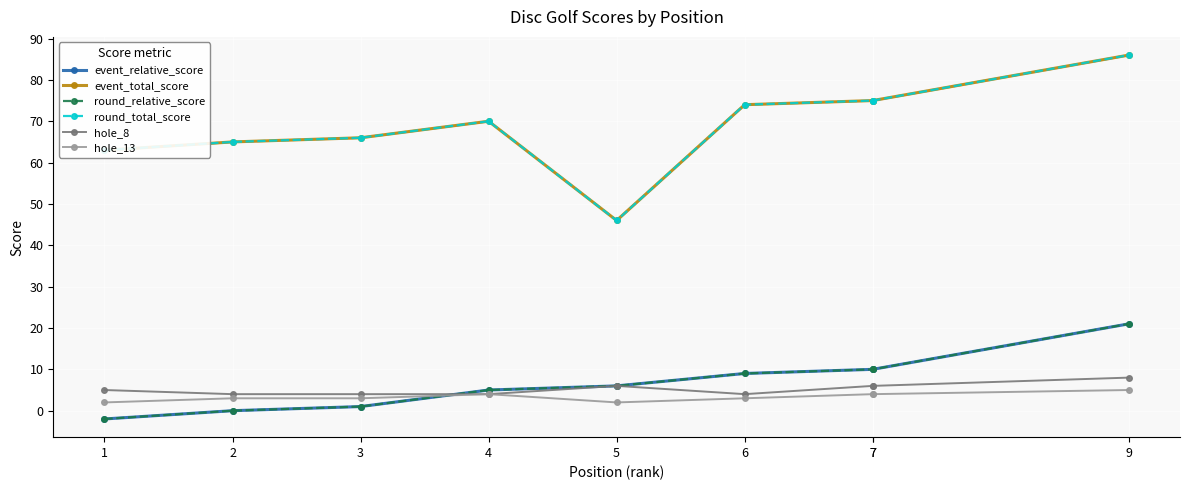

Reading left to right, transcribe all the data shown in this chart.

event_relative_score: 1=-2	2=0	3=1	4=5	5=6	6=9	7=10	7=10	9=21
event_total_score: 1=63	2=65	3=66	4=70	5=46	6=74	7=75	7=75	9=86
round_relative_score: 1=-2	2=0	3=1	4=5	5=6	6=9	7=10	7=10	9=21
round_total_score: 1=63	2=65	3=66	4=70	5=46	6=74	7=75	7=75	9=86
hole_8: 1=5	2=4	3=4	4=4	5=6	6=4	7=6	7=6	9=8
hole_13: 1=2	2=3	3=3	4=4	5=2	6=3	7=4	7=4	9=5